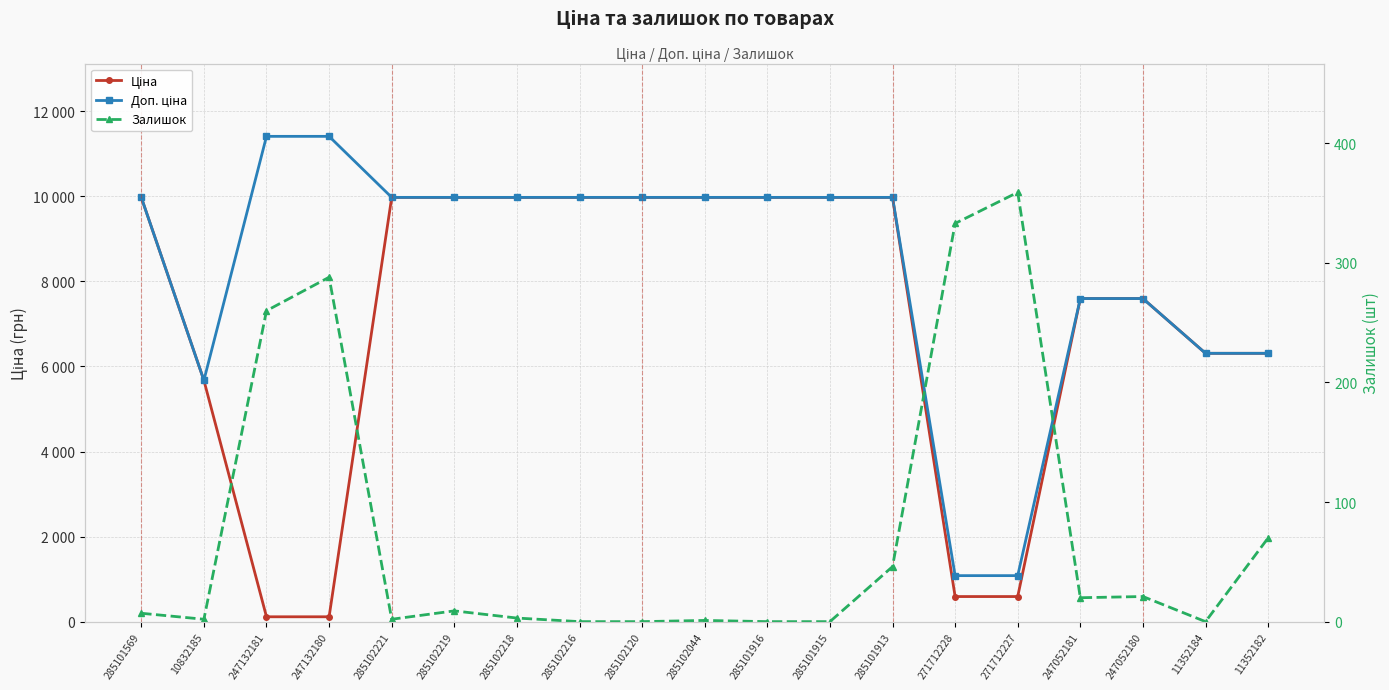

What is the sum of the Доп. ціна values at 247052180 and 285101916?

17571.5